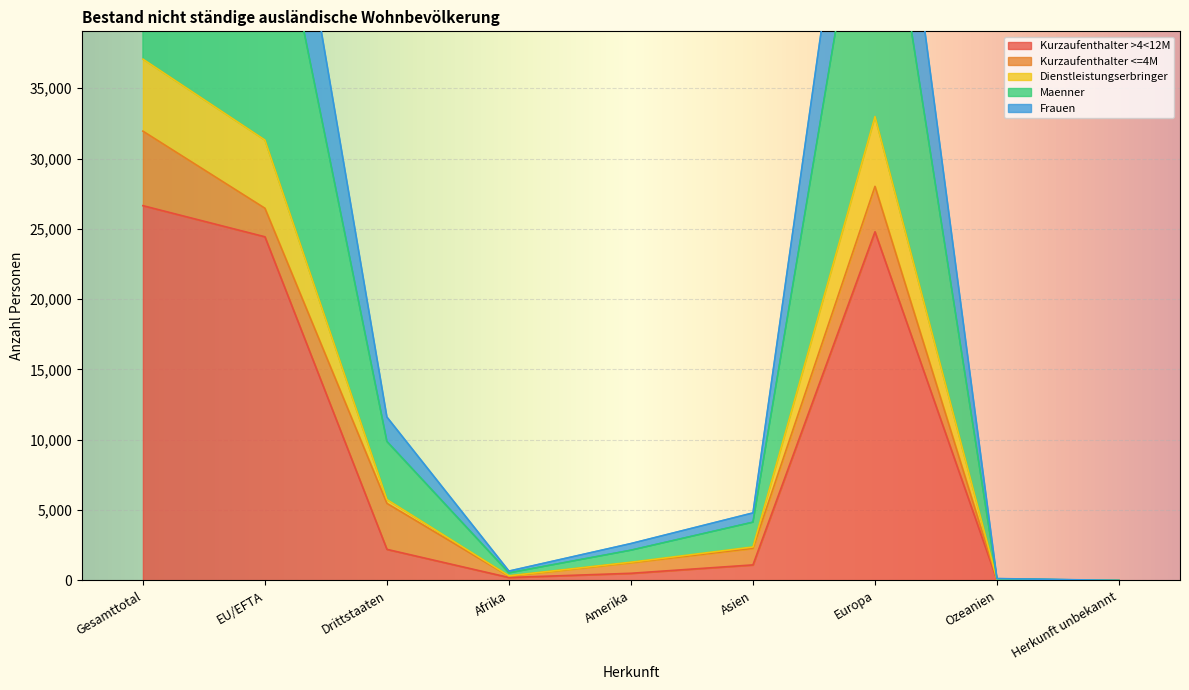

True or false: Total and Kurzaufenthalter >4<12M cross at least once.

False